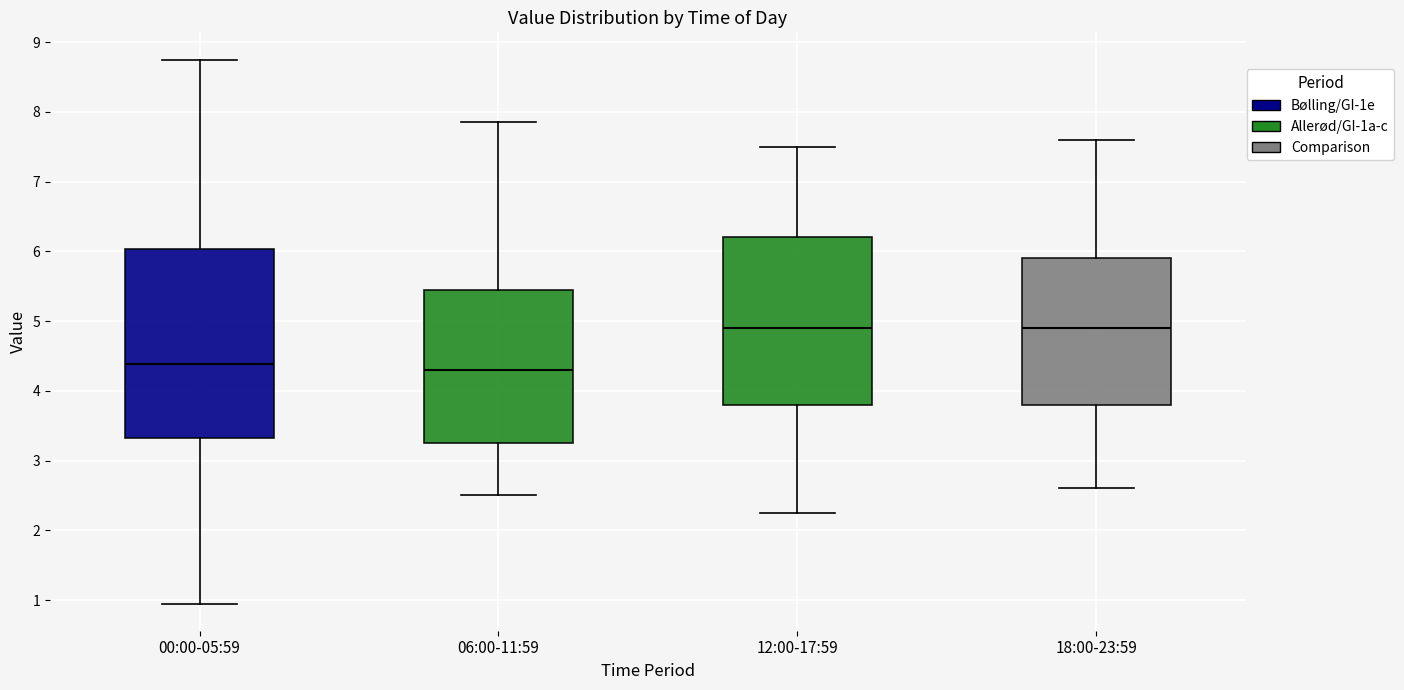

Reading left to right, read every box against the y-axis: the position of its median line, the range the box covers, and the ends of its whiskers. The values are not printed on the chart, so give them approximately, as read against the axis.

00:00-05:59: median 4.4, box 3.3 to 6.0, whiskers 1.0 to 8.8
06:00-11:59: median 4.3, box 3.3 to 5.5, whiskers 2.5 to 7.9
12:00-17:59: median 4.9, box 3.8 to 6.2, whiskers 2.3 to 7.5
18:00-23:59: median 4.9, box 3.8 to 5.9, whiskers 2.6 to 7.6